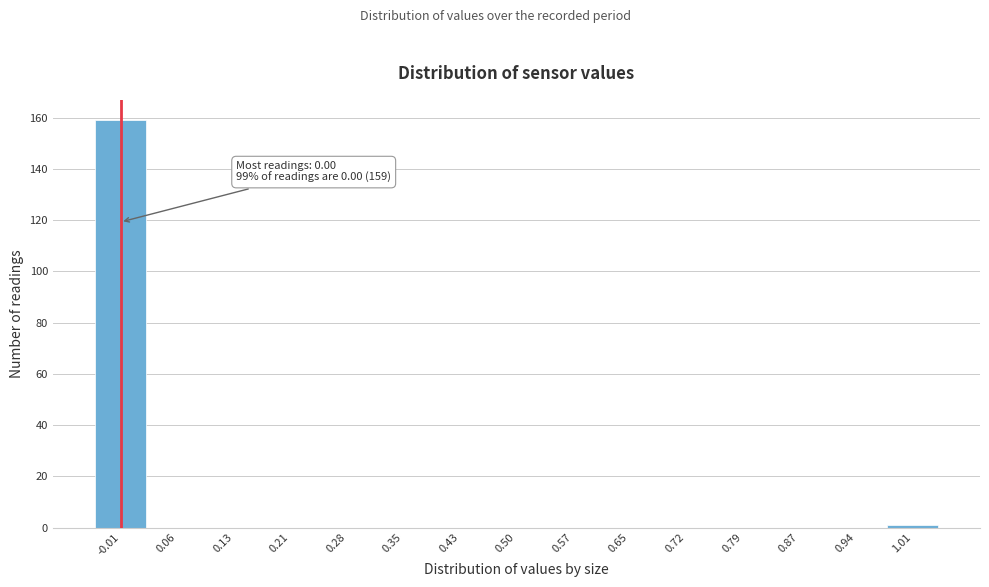

Over which range of the x-axis is the bar tallest?

-0.05 to 0.02